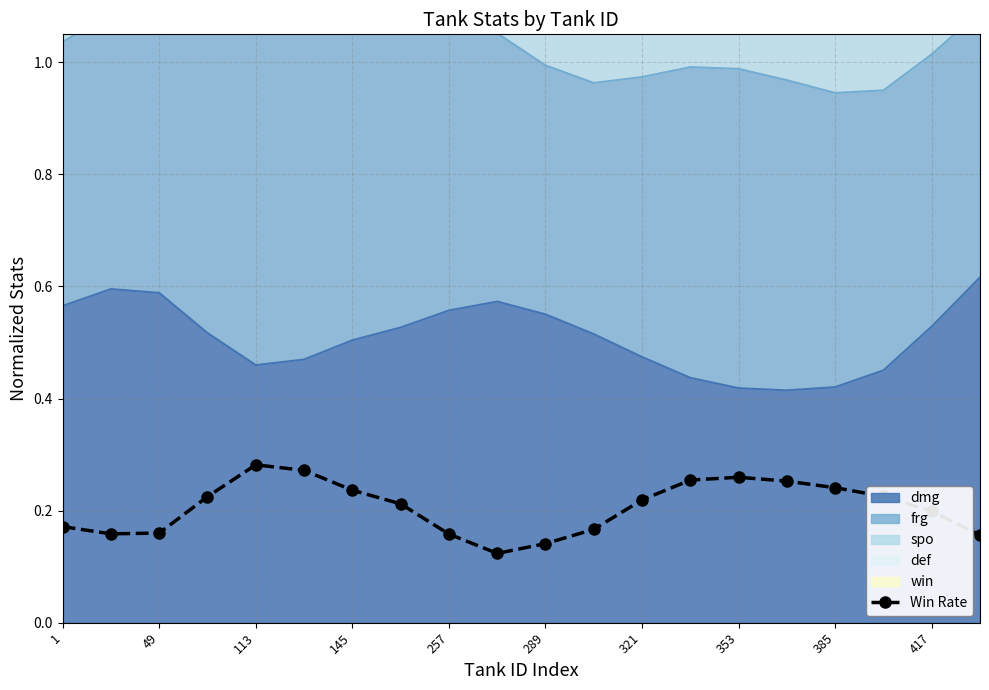

Which has a higher value, 353 or 289?

353